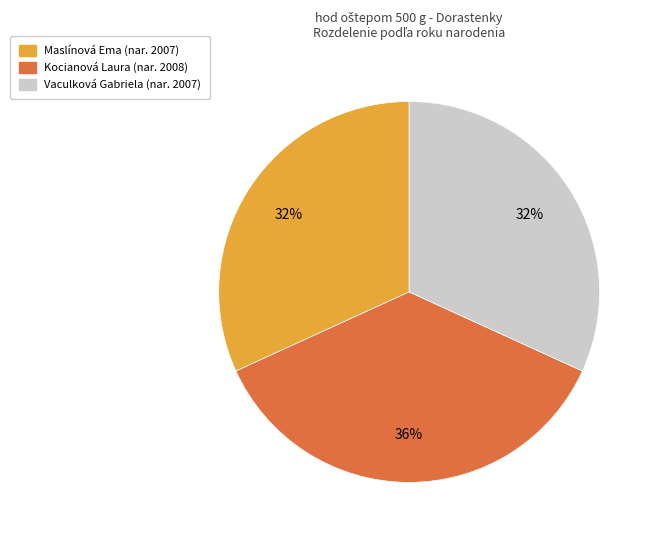

Which category has the biggest portion of the pie?

Kocianová Laura